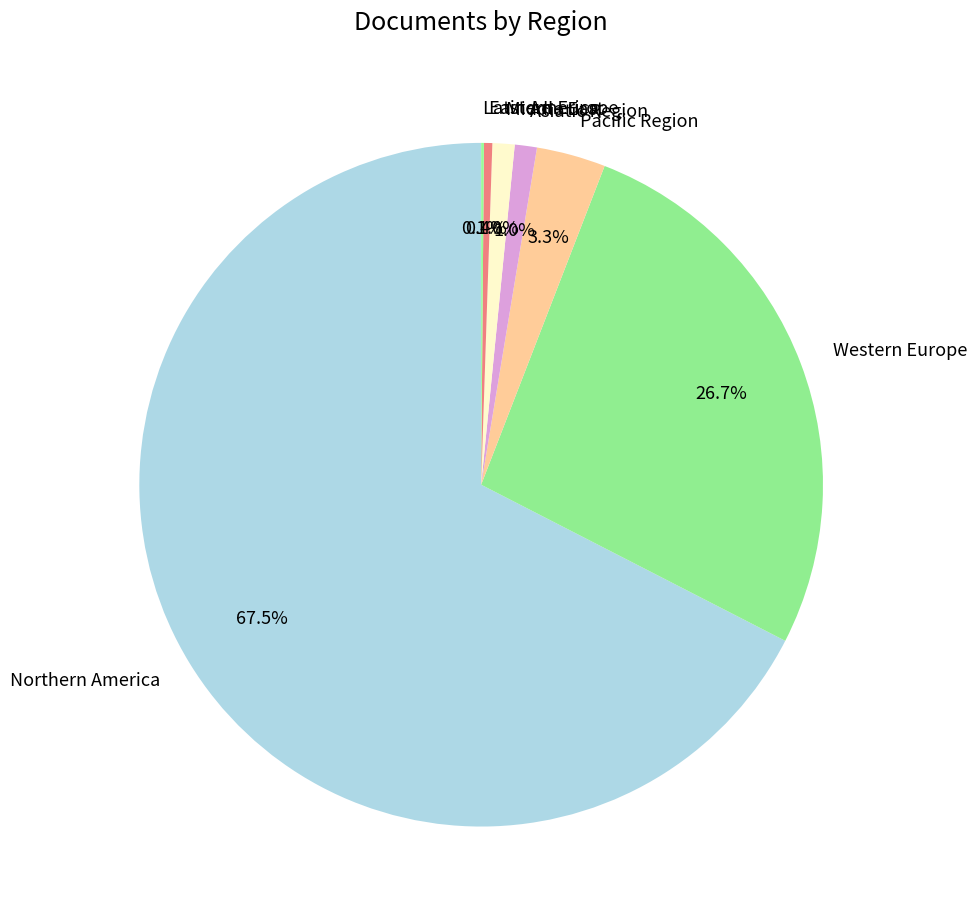

Combined, do Middle East and Northern America account for over 50%?

Yes